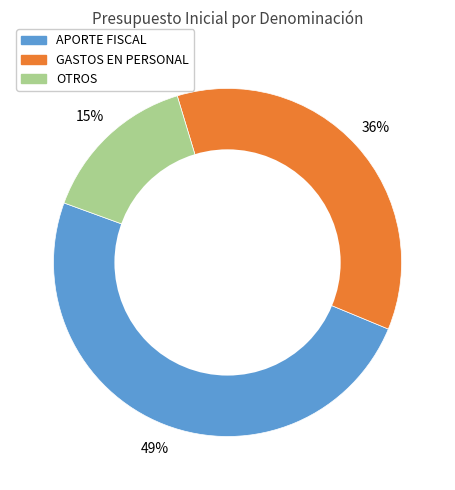

Does any single category account for the majority?

No